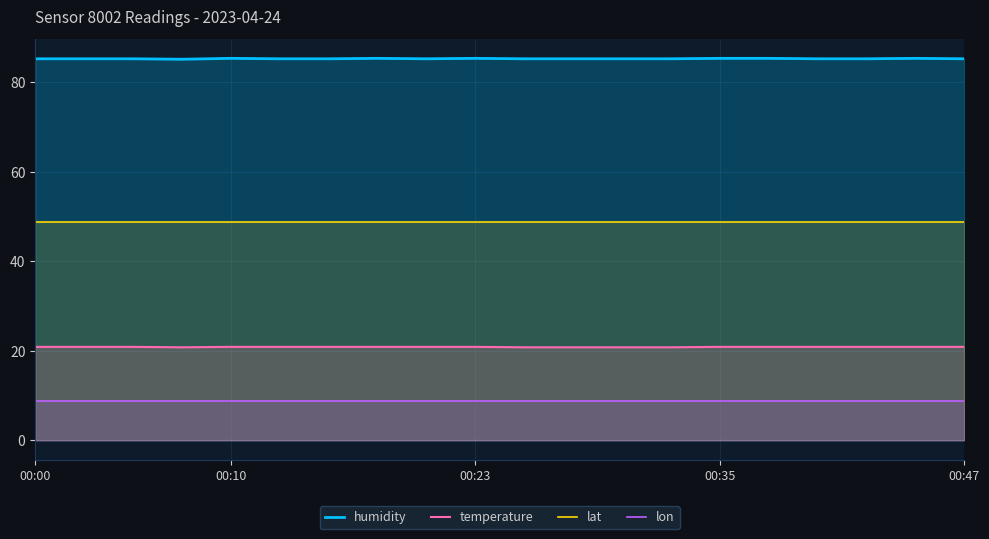

True or false: humidity and temperature cross at least once.

False